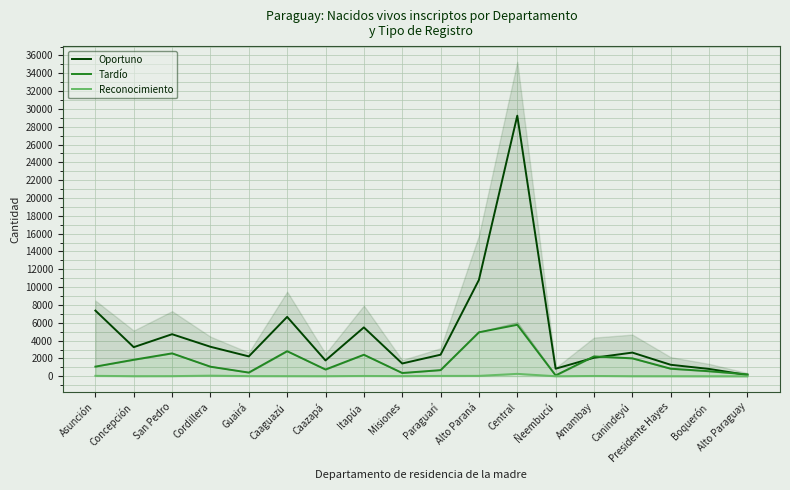

The Oportuno series shows 3008 at Caaguazú. True or false?

False